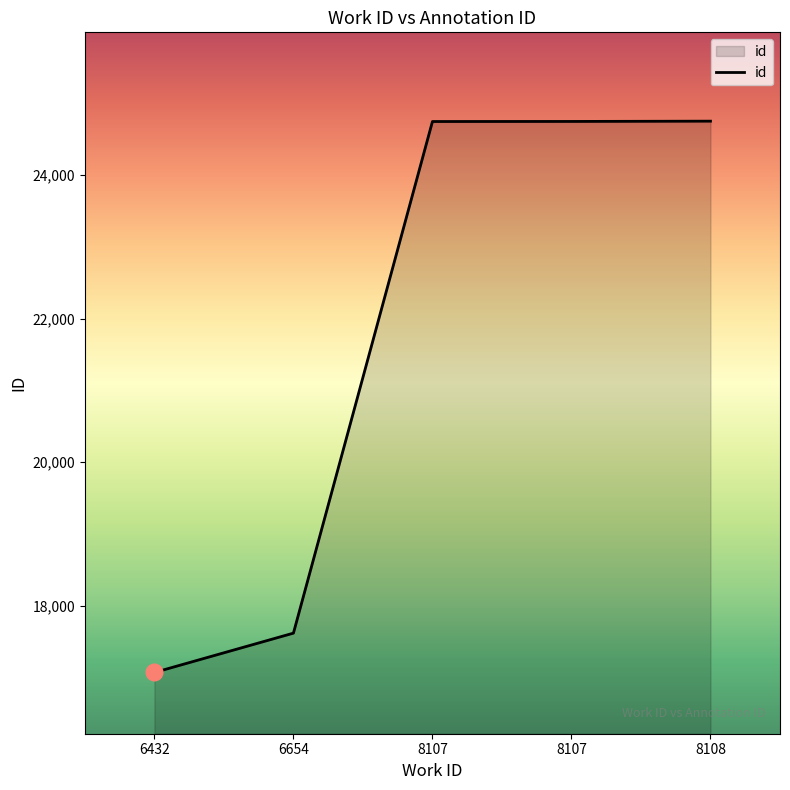

True or false: there are more than 1 points higher than both neighbors.

False